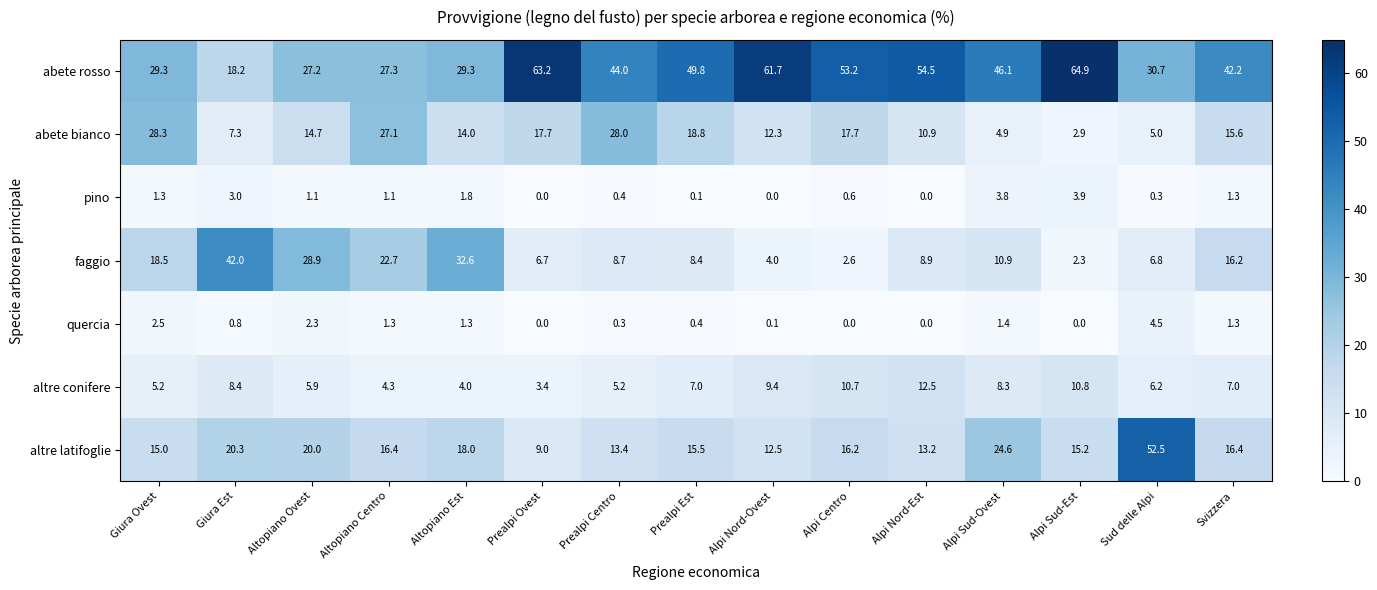

What is the minimum value for altre conifere?

3.4